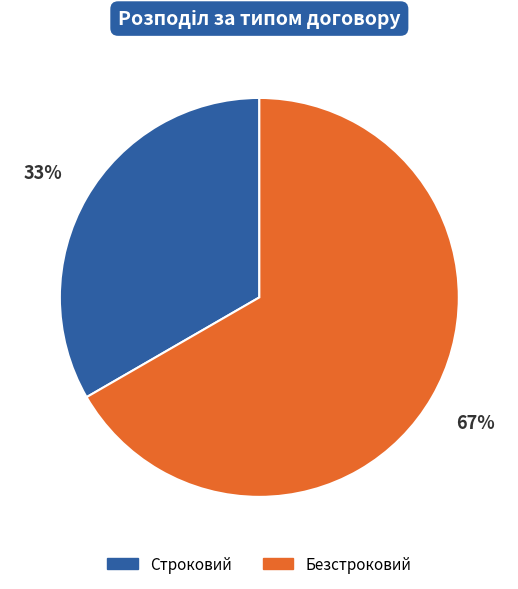

To the nearest percent, what is the average slice percentage?

50%